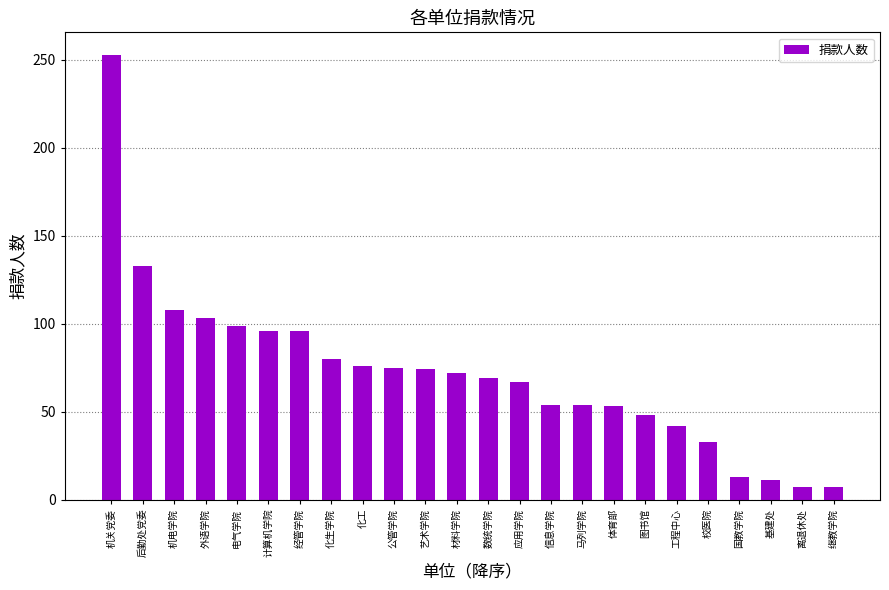

What is the difference between the maximum and second lowest values?

246